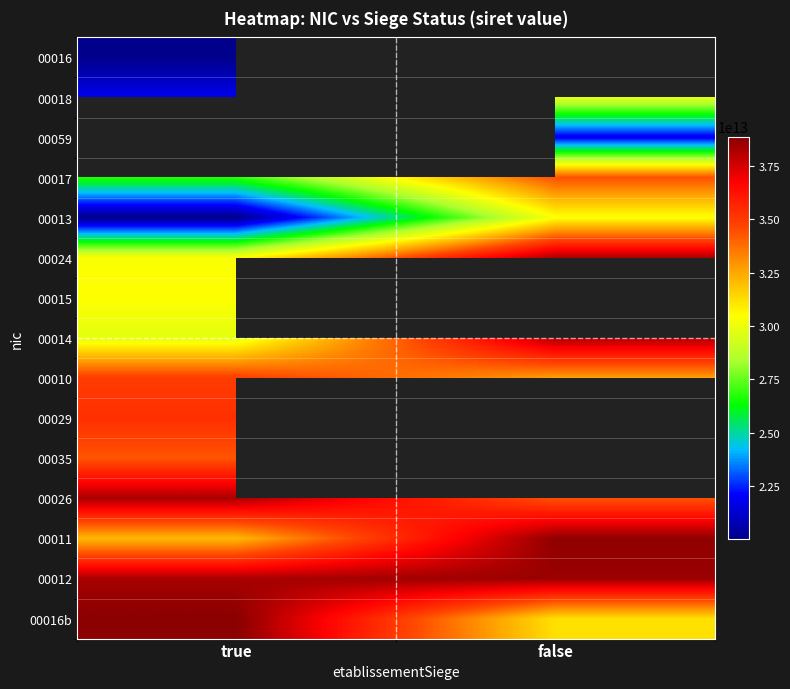

How many distinct data groups are displayed?

15